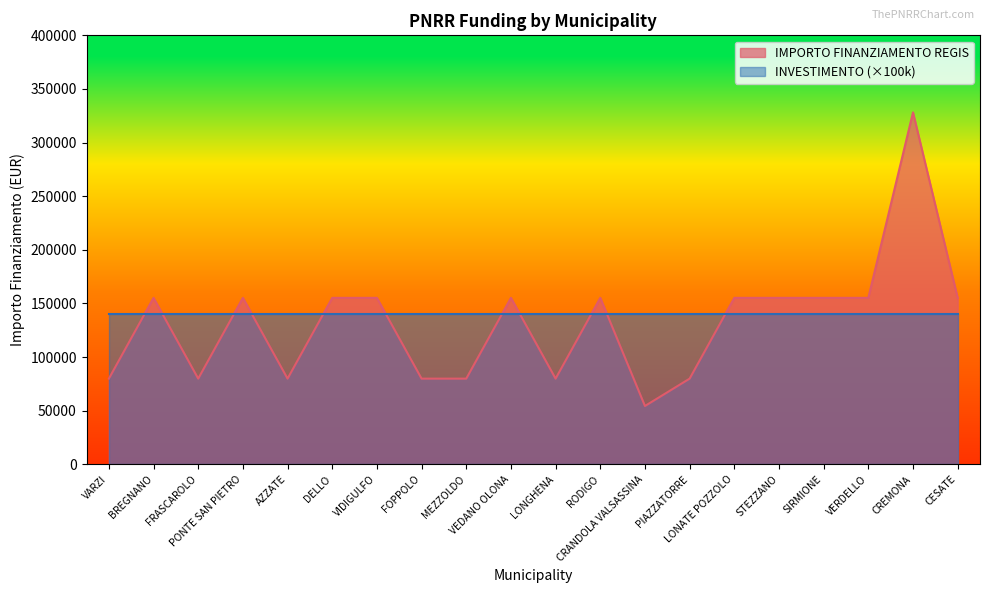

What is the difference between the values at STEZZANO and PIAZZATORRE?

75312